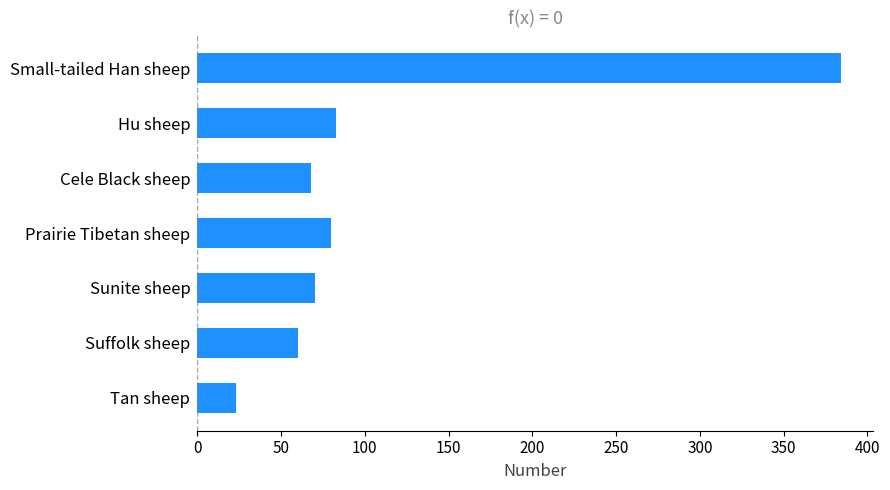

The value at Cele Black sheep is 68. True or false?

True